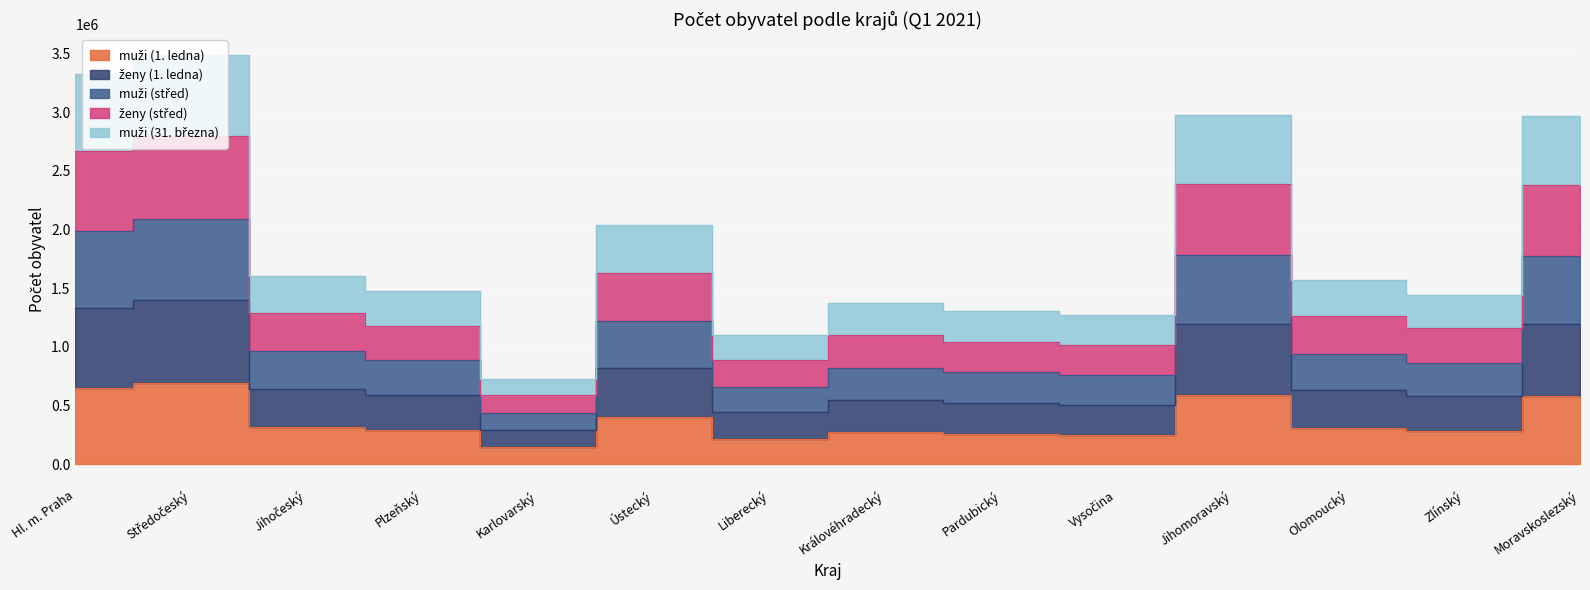

Does the chart display data point markers on the line(s)?

No